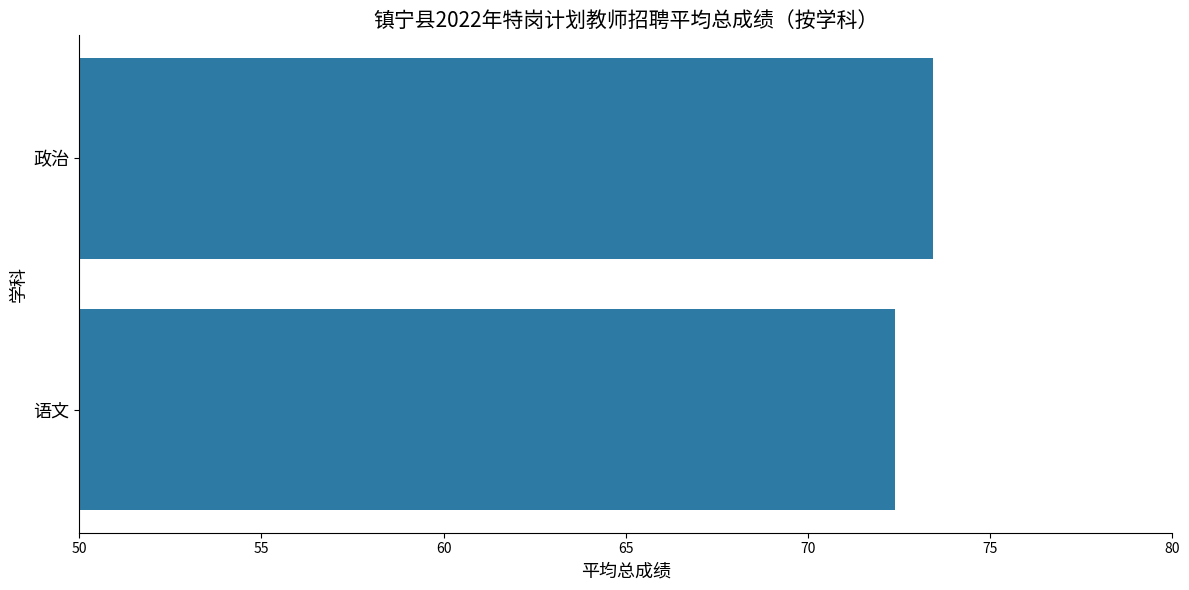

The chart shows a value of 73.4 at 政治. True or false?

True